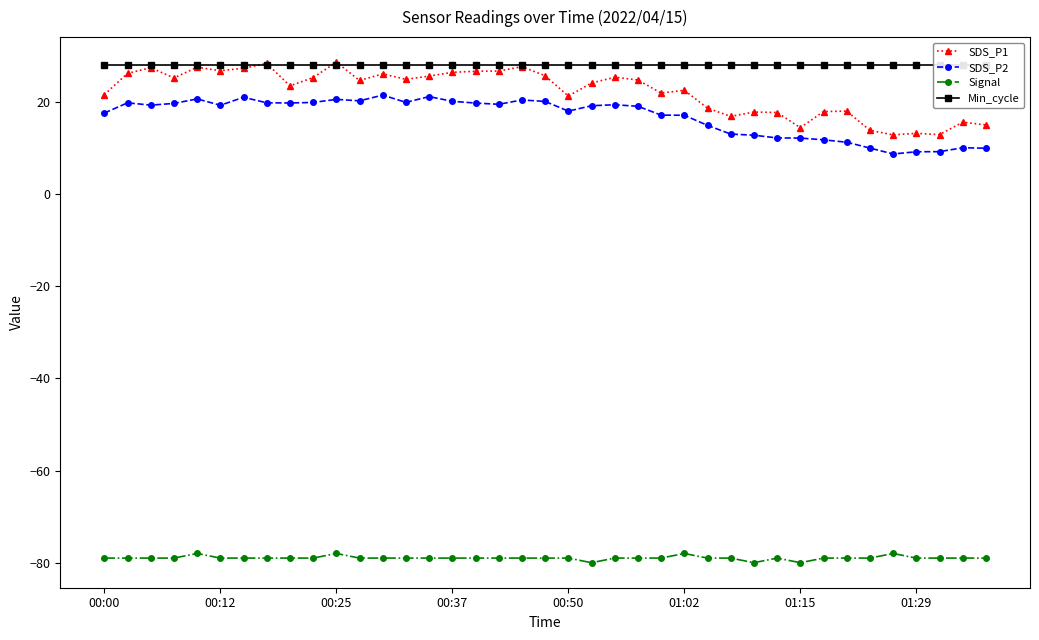

What is the difference between the highest and lowest values at 16?

107.0